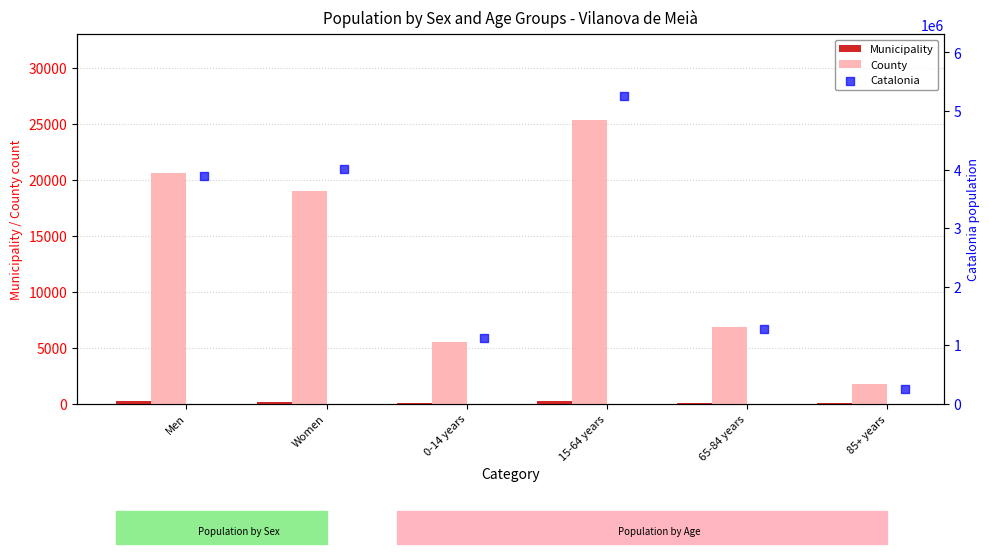

Is the value of Catalonia at Men greater than the value of County at 0-14 years?

Yes